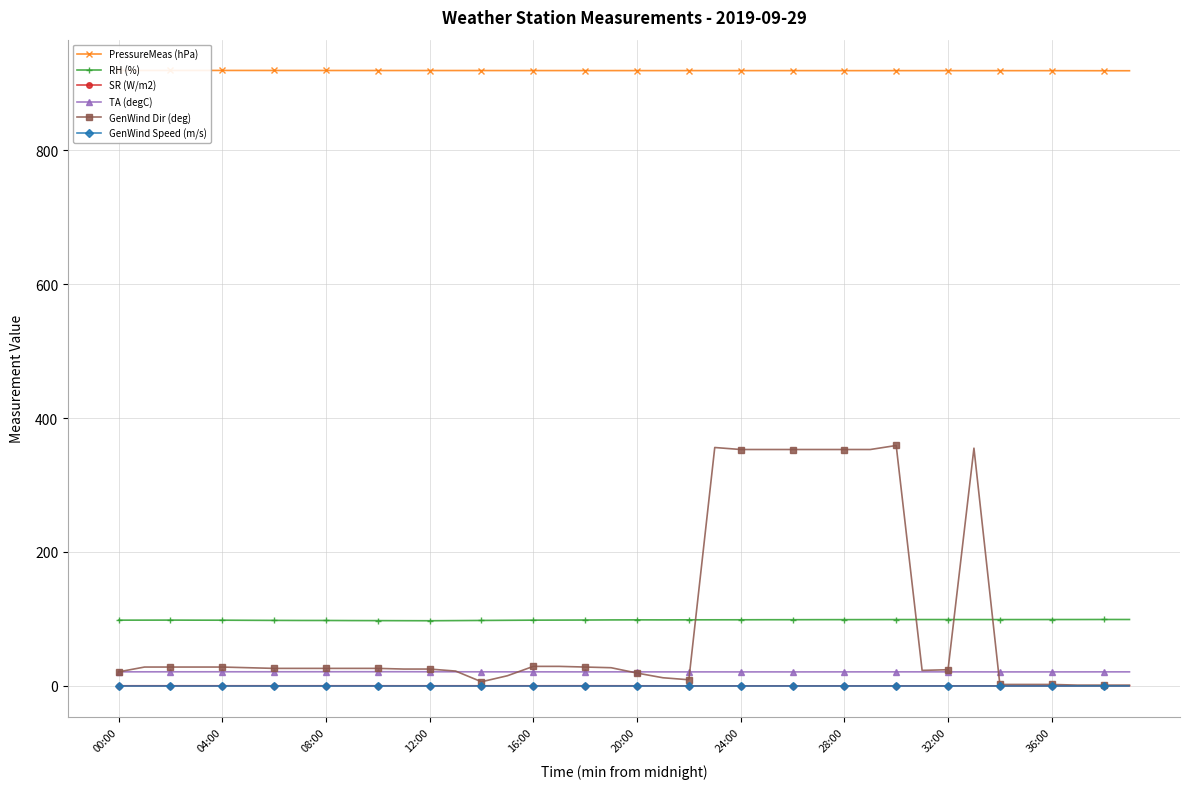

Between 23 and 34, which is larger?

23